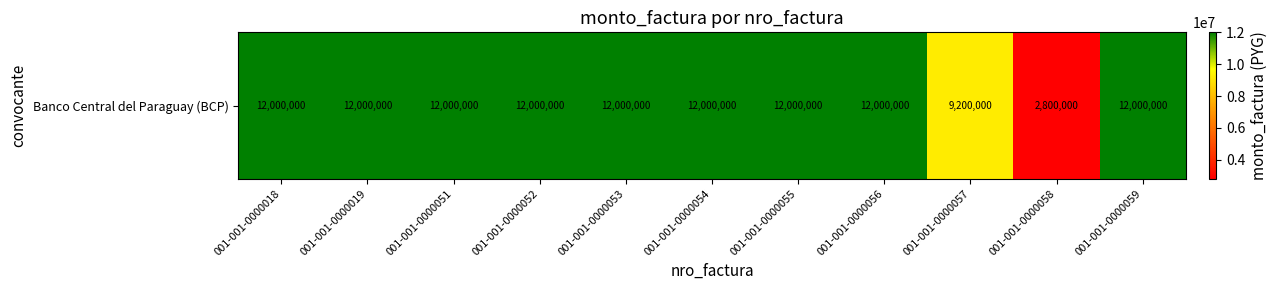

What is the difference between the values at 001-001-0000058 and 001-001-0000019?

9200000